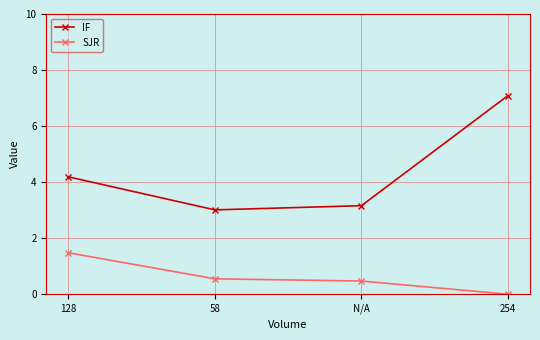

What is the sum of all SJR values?

2.5